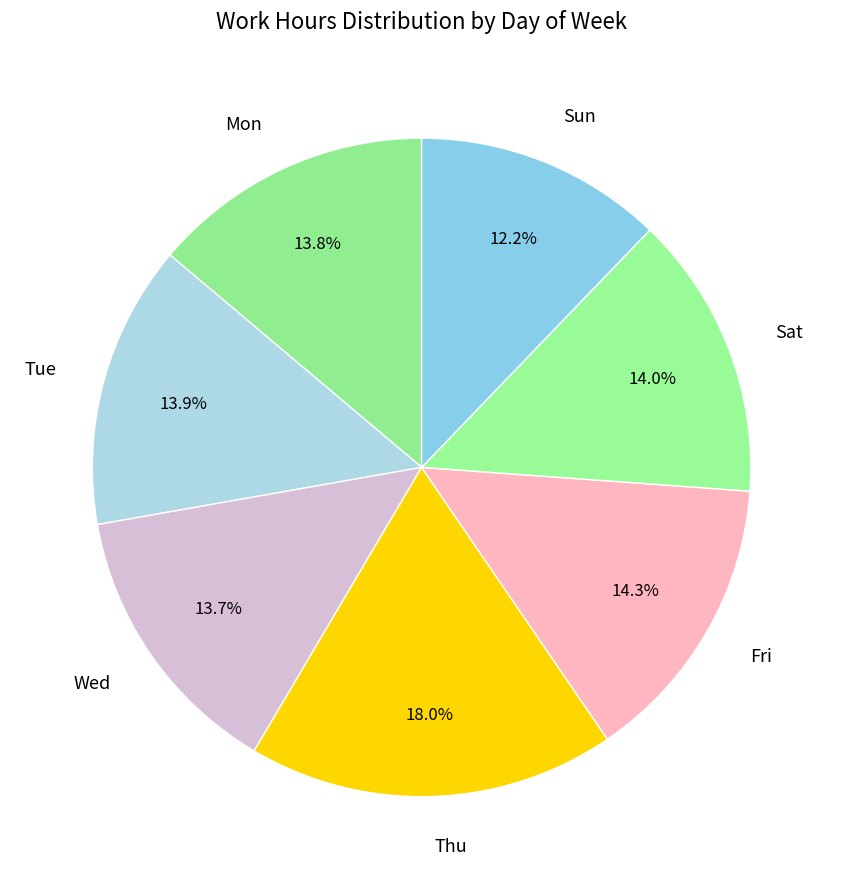

What is the smallest slice in the pie chart?

Sun